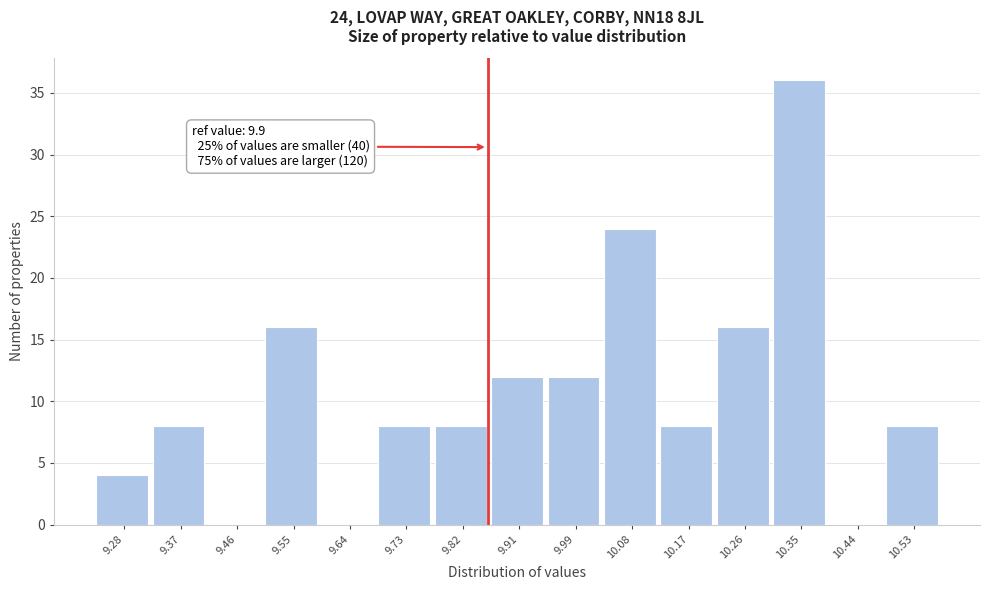

Reading left to right, transcribe all the data shown in this chart.

9.28=4	9.37=8	9.46=0	9.55=16	9.64=0	9.73=8	9.82=8	9.91=12	9.99=12	10.08=24	10.17=8	10.26=16	10.35=36	10.44=0	10.53=8